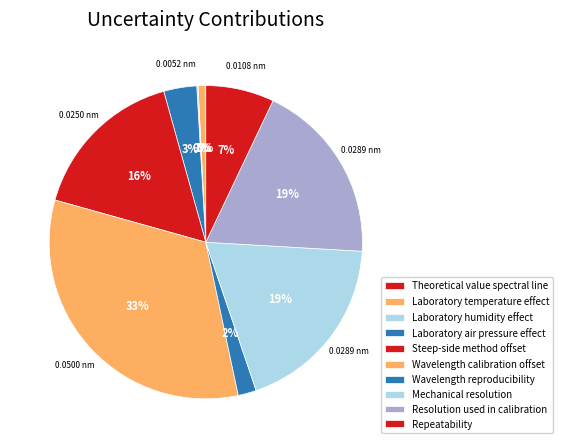

Is the sum of Resolution used in calibration and Laboratory temperature effect greater than half?

No